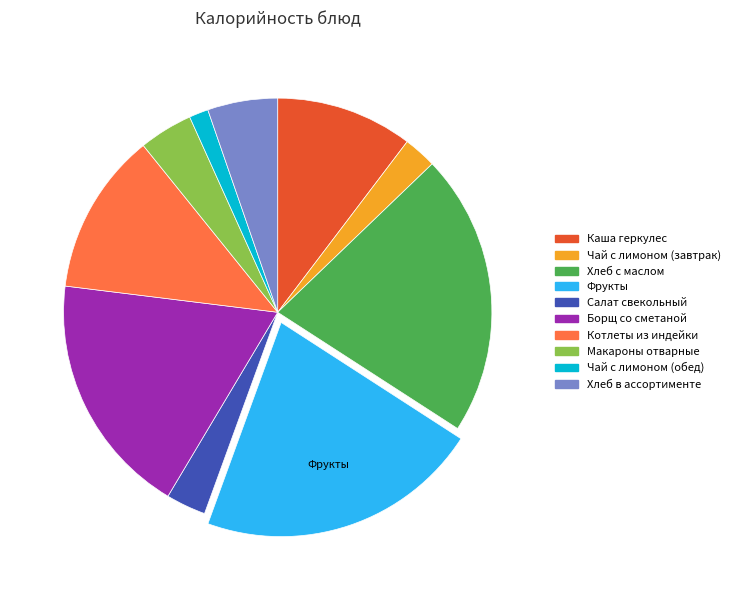

What is the smallest slice in the pie chart?

Чай с лимоном (обед)